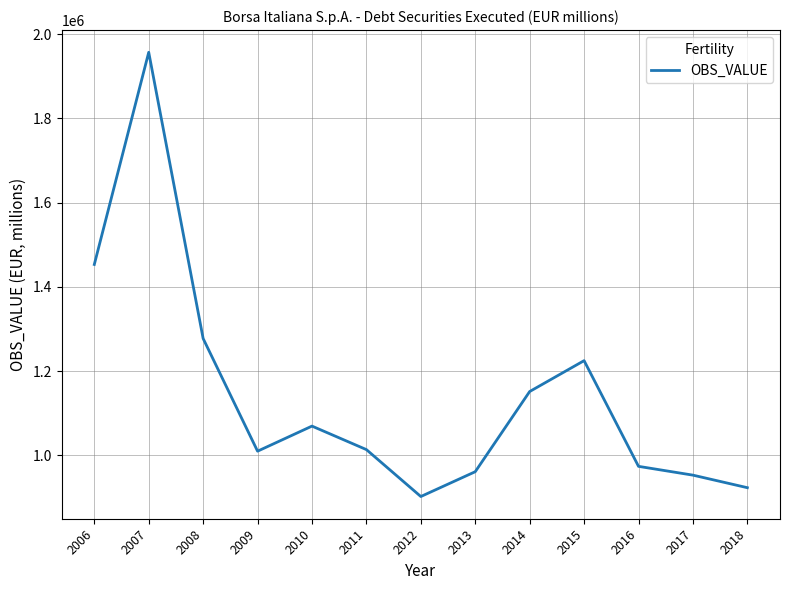

What is the minimum value shown in the chart?

902426.0